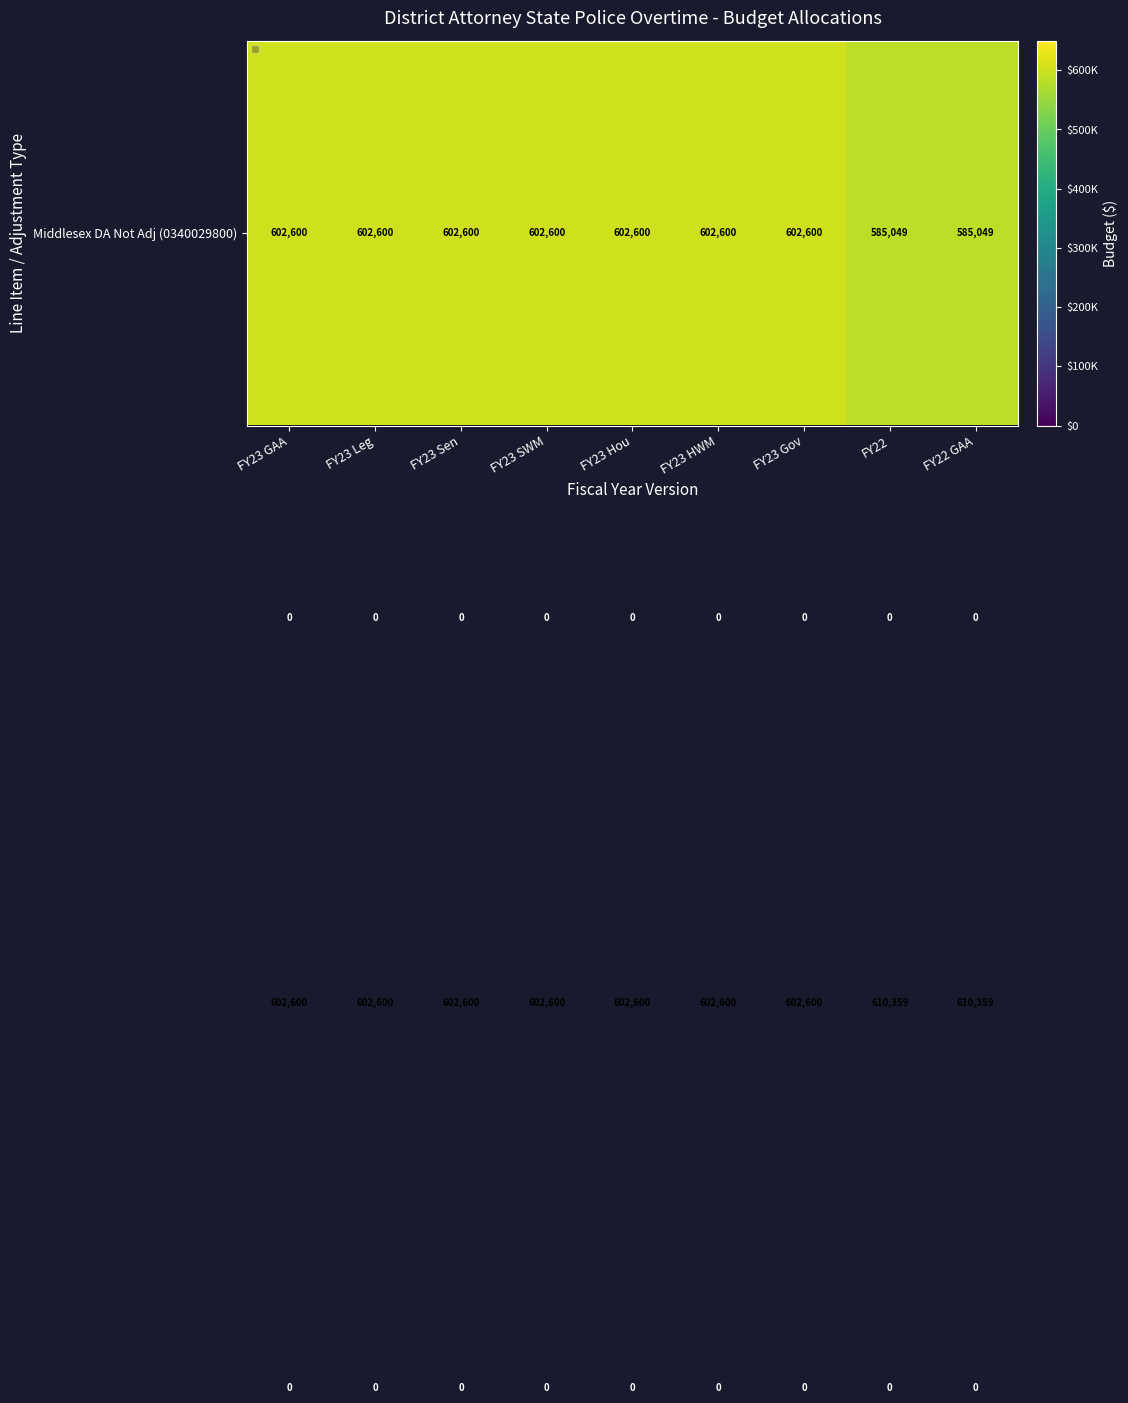

At how many categories does at least one series exceed 414029?

9